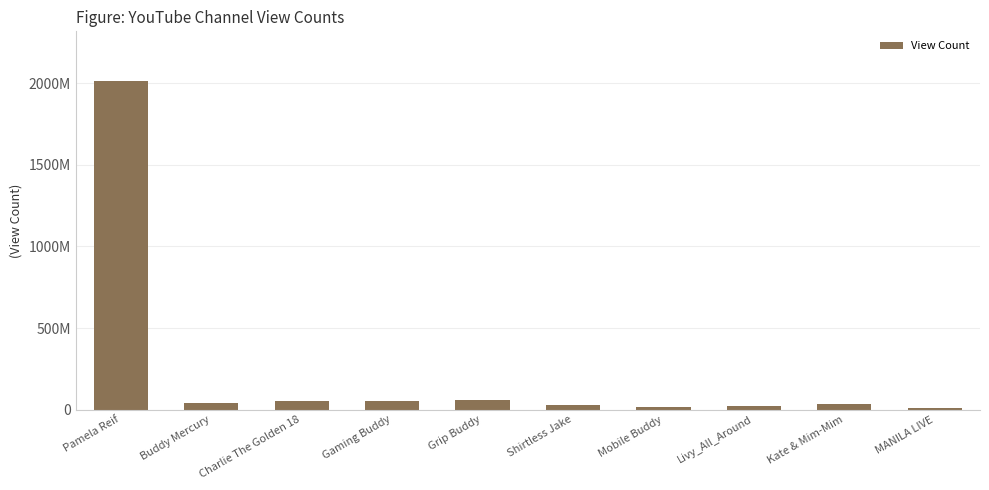

At which category does the chart reach its minimum across all series?

MANILA LIVE